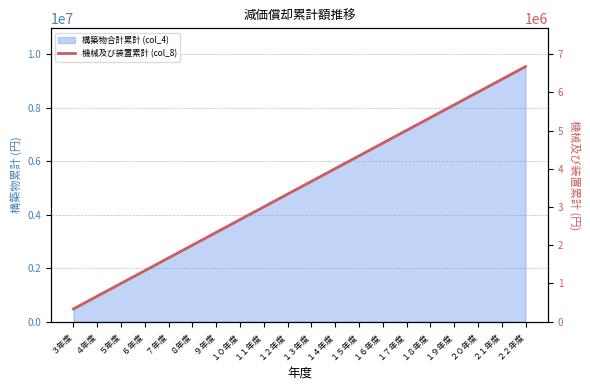

What is the label of the 3rd point from the right?

２０年度